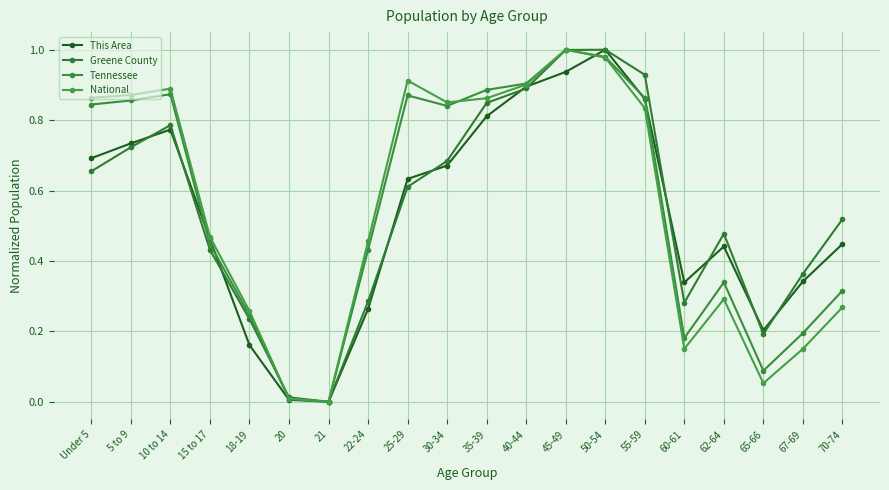

Which series has the largest total across all categories?

Tennessee